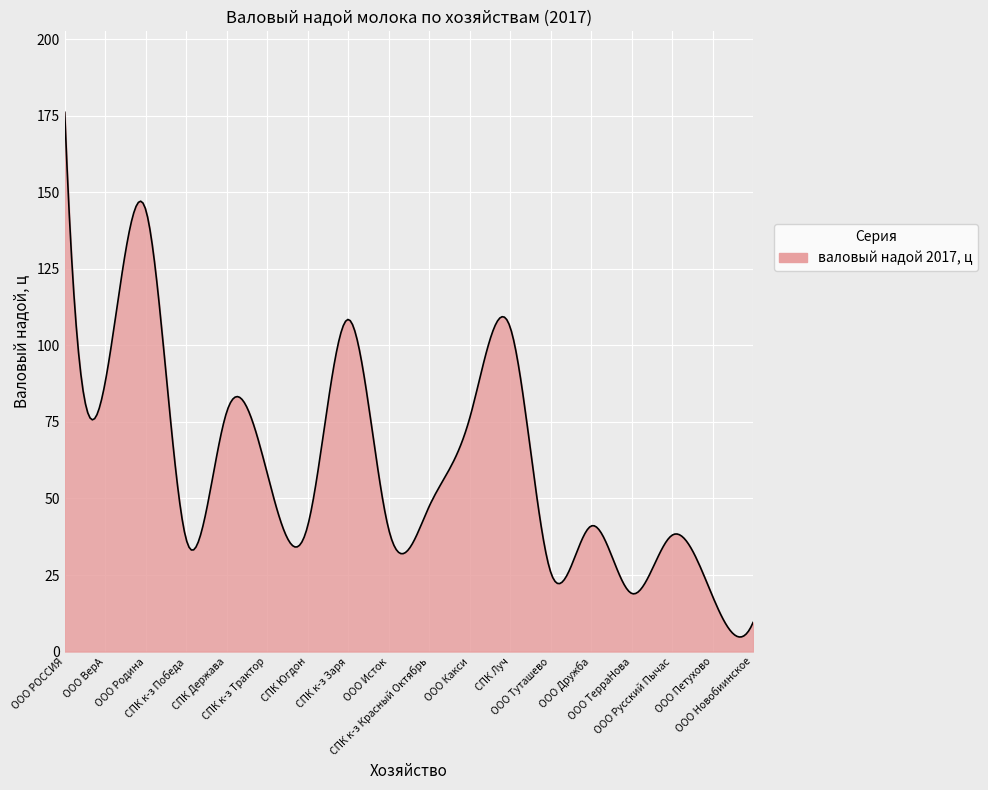

What is the maximum value shown in the chart?

176.2